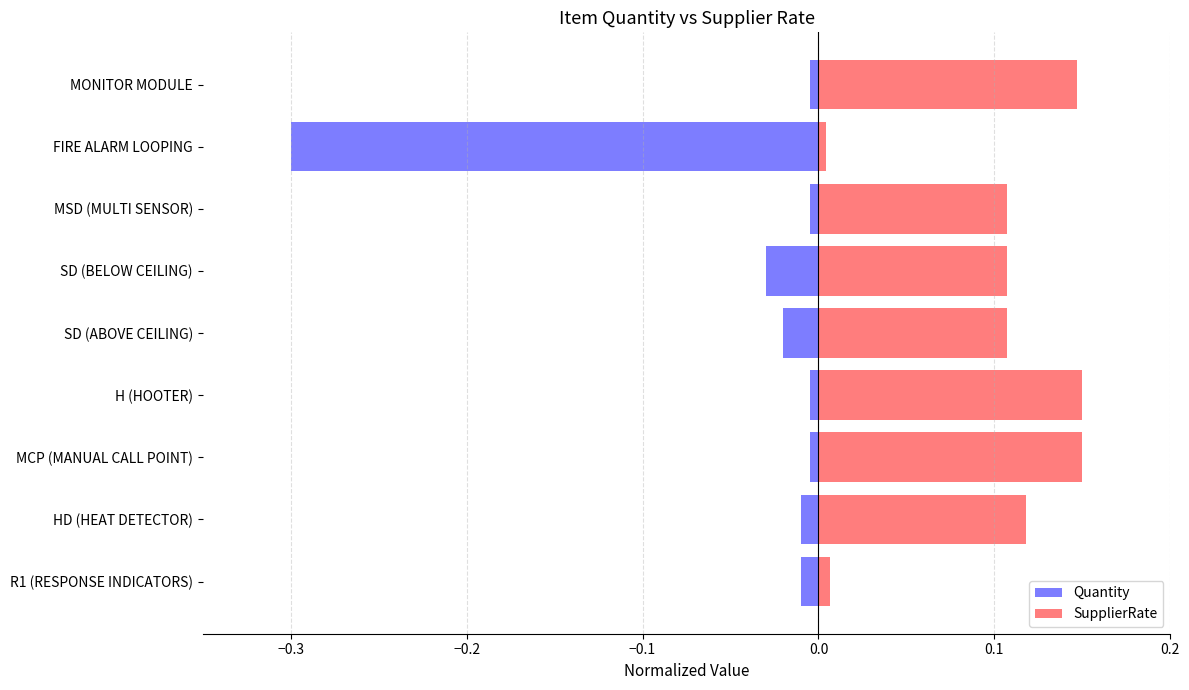

What is the difference between the maximum and minimum values in the SupplierRate series?

0.1